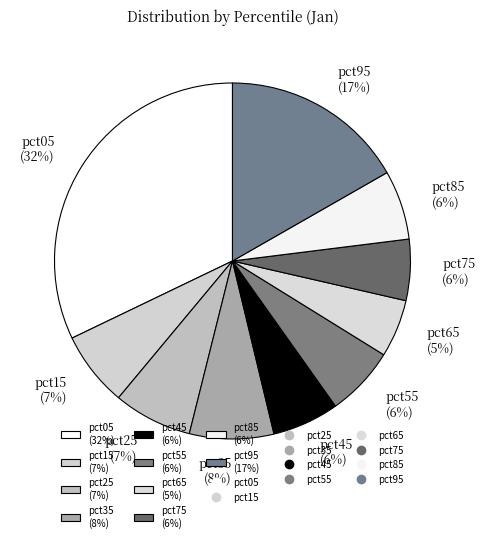

Count the number of slices in the pie.

10